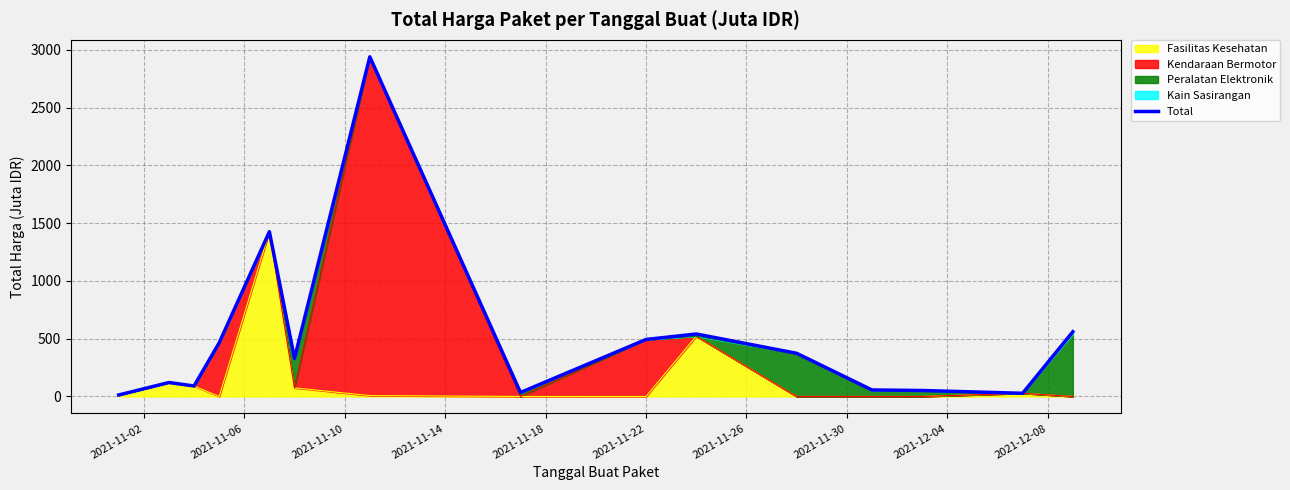

What is the highest value of the Fasilitas Kesehatan series?

1425.9